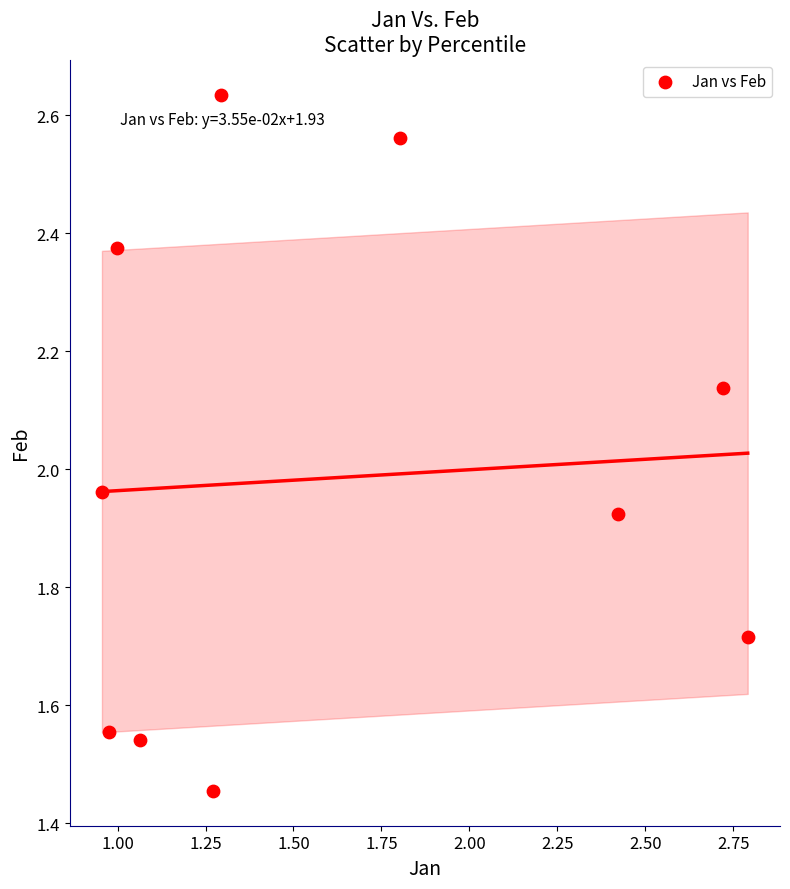

What is the range of X values (max minus min)?

1.8